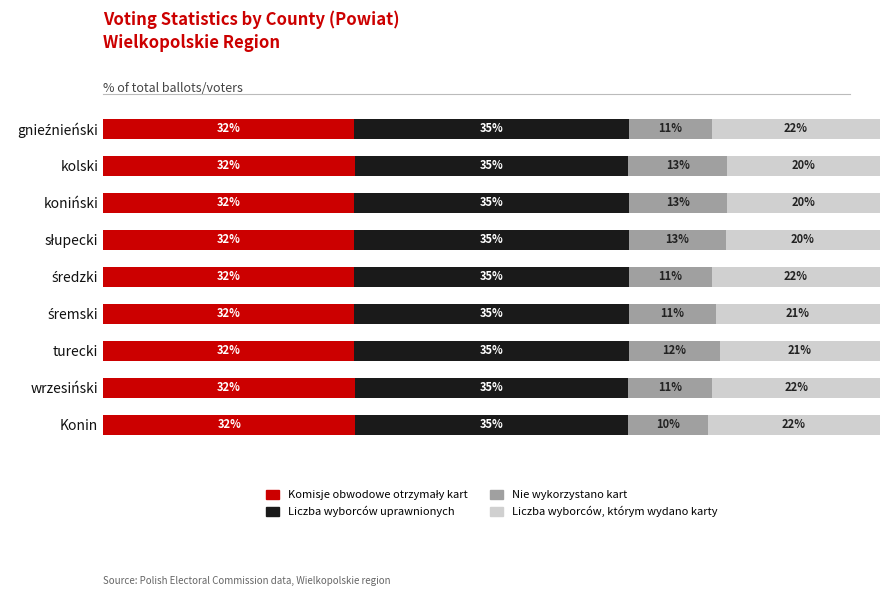

Does the chart contain any negative values?

No